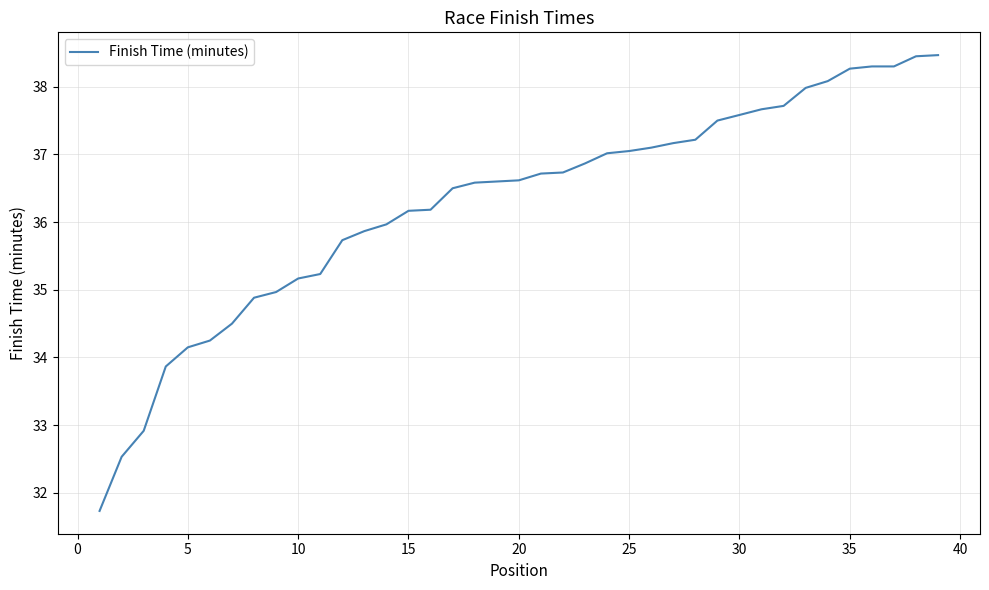

What is the minimum value shown in the chart?

31.7